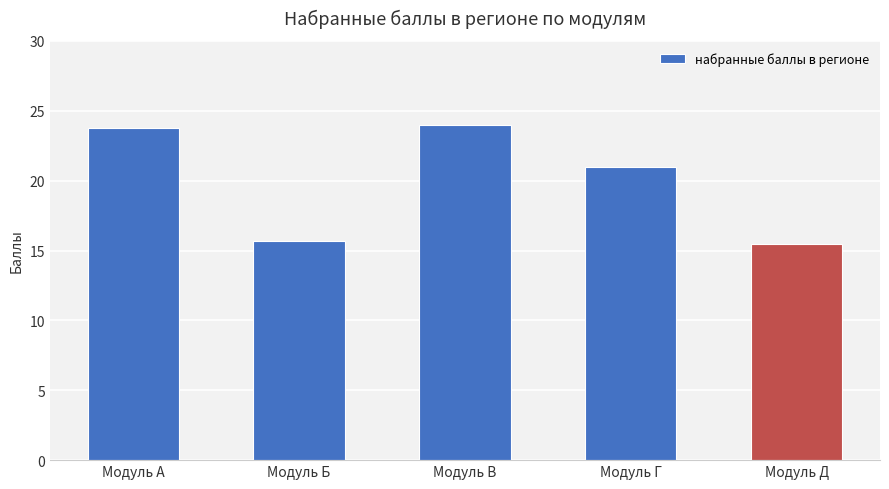

How many bars are there in total?

5